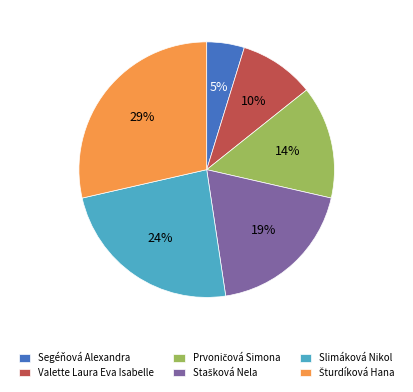

To the nearest percent, what is the average slice percentage?

17%